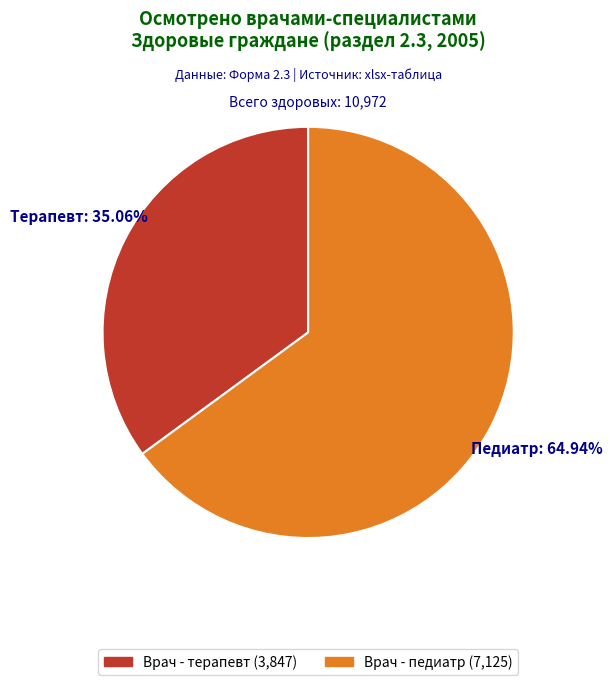

Is there any slice that represents more than half of the pie?

Yes